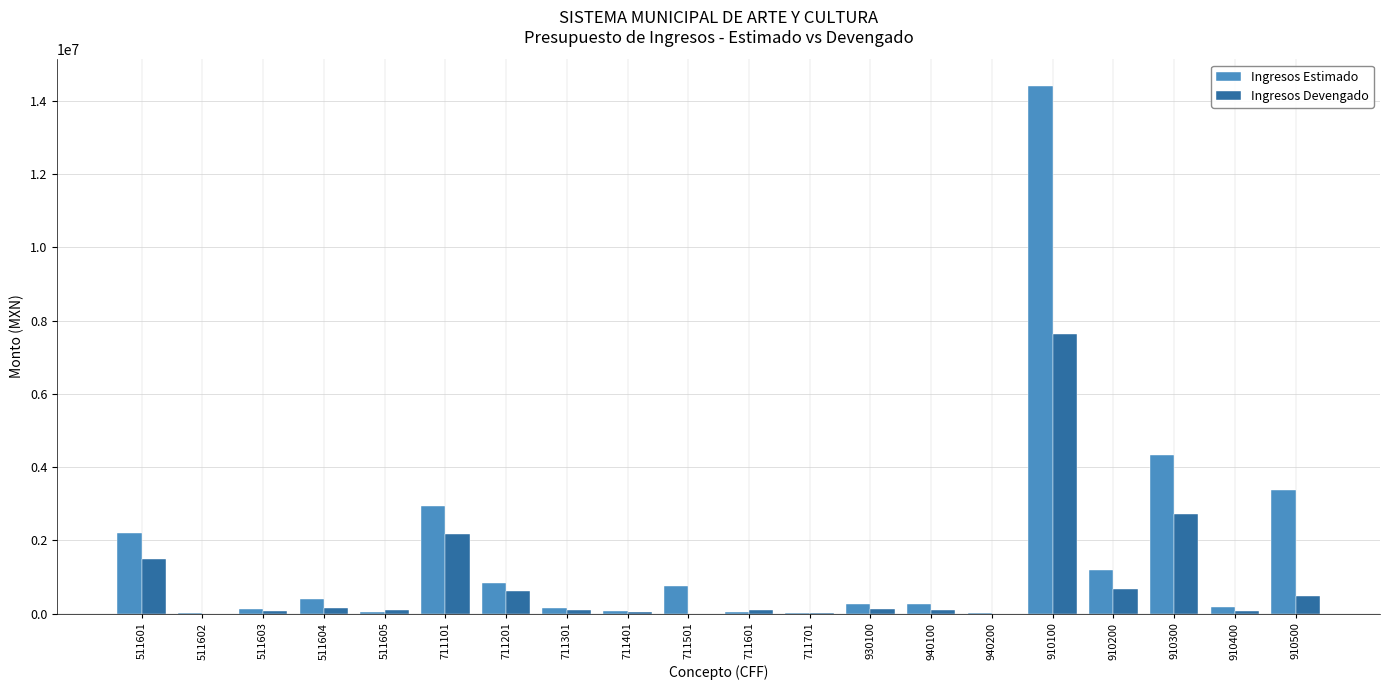

The value of Ingresos Devengado at 711201 is 603891.7. True or false?

True